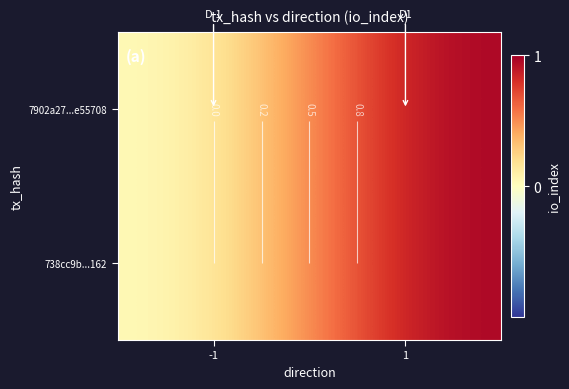

True or false: 7902a27...e55708 has a value of 0 at 1.

False